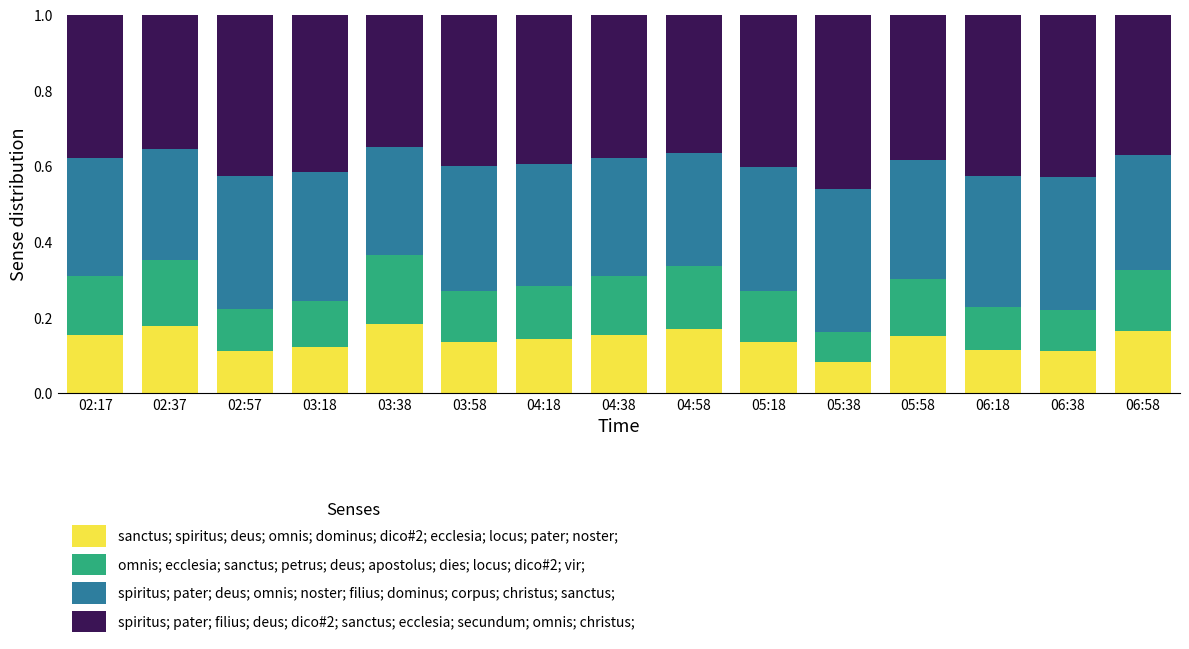

What is the total value across all series at 03:18?

1.0